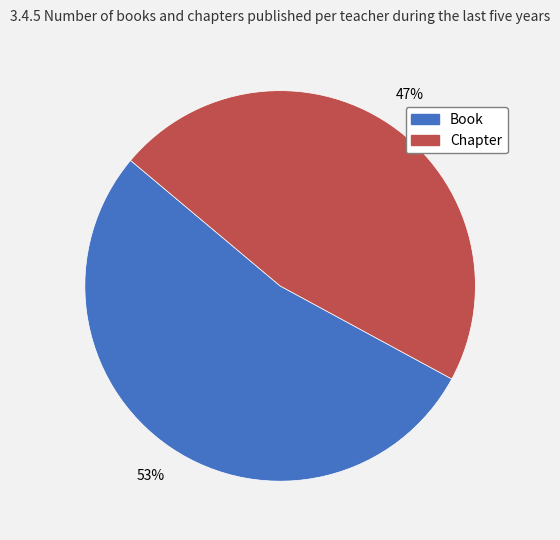

Combined, do Book and Chapter account for over 50%?

Yes